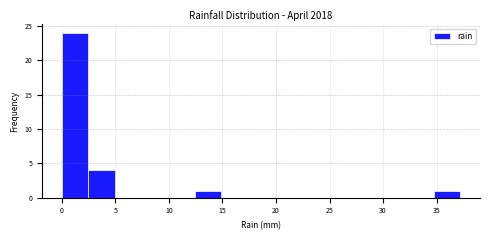

Which range on the x-axis has the tallest bar?

0.0 to 2.5